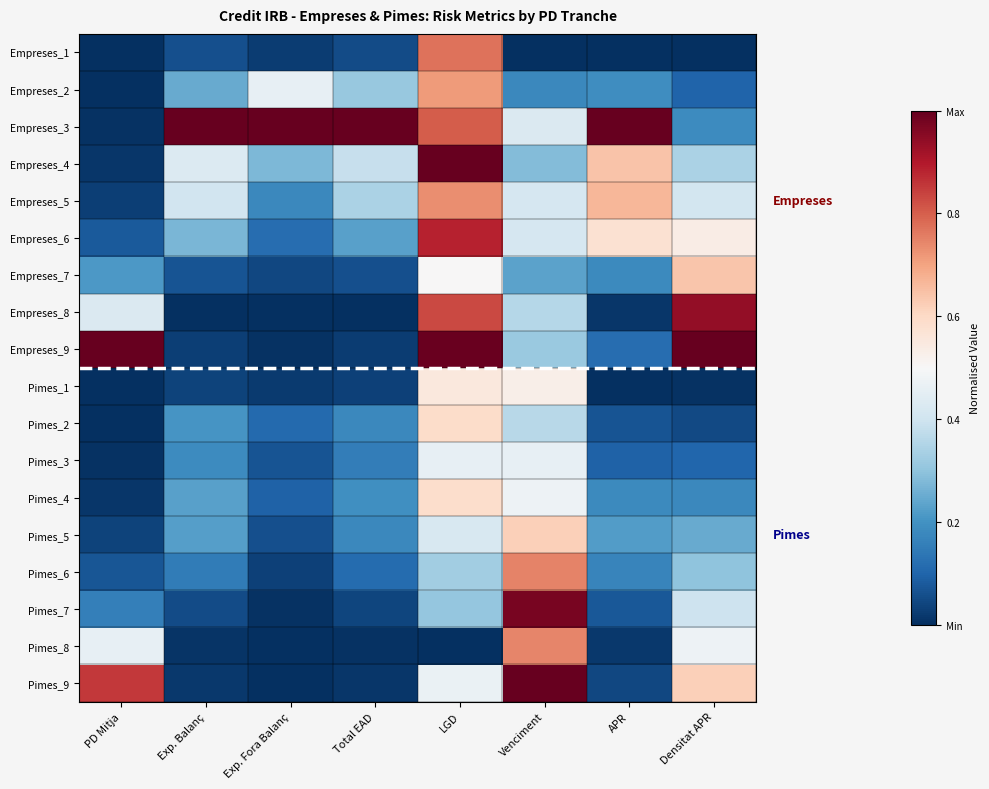

Reading right to left, list all the values displayed in this chart.

Empreses_1: Densitat APR=0.0	APR=0.0	Venciment=0.0	LGD=0.8	Total EAD=0.1	Exp. Fora Balanç=0.0	Exp. Balanç=0.1	PD Mitja=0.0
Empreses_2: Densitat APR=0.1	APR=0.2	Venciment=0.2	LGD=0.7	Total EAD=0.3	Exp. Fora Balanç=0.5	Exp. Balanç=0.2	PD Mitja=0.0
Empreses_3: Densitat APR=0.2	APR=1.0	Venciment=0.4	LGD=0.8	Total EAD=1.0	Exp. Fora Balanç=1.0	Exp. Balanç=1.0	PD Mitja=0.0
Empreses_4: Densitat APR=0.3	APR=0.6	Venciment=0.3	LGD=1.0	Total EAD=0.4	Exp. Fora Balanç=0.3	Exp. Balanç=0.4	PD Mitja=0.0
Empreses_5: Densitat APR=0.4	APR=0.7	Venciment=0.4	LGD=0.7	Total EAD=0.3	Exp. Fora Balanç=0.2	Exp. Balanç=0.4	PD Mitja=0.0
Empreses_6: Densitat APR=0.5	APR=0.6	Venciment=0.4	LGD=0.9	Total EAD=0.2	Exp. Fora Balanç=0.1	Exp. Balanç=0.3	PD Mitja=0.1
Empreses_7: Densitat APR=0.6	APR=0.2	Venciment=0.2	LGD=0.5	Total EAD=0.1	Exp. Fora Balanç=0.0	Exp. Balanç=0.1	PD Mitja=0.2
Empreses_8: Densitat APR=0.9	APR=0.0	Venciment=0.4	LGD=0.8	Total EAD=0.0	Exp. Fora Balanç=0.0	Exp. Balanç=0.0	PD Mitja=0.4
Empreses_9: Densitat APR=1.0	APR=0.1	Venciment=0.3	LGD=1.0	Total EAD=0.0	Exp. Fora Balanç=0.0	Exp. Balanç=0.0	PD Mitja=1.0
Pimes_1: Densitat APR=0.0	APR=0.0	Venciment=0.5	LGD=0.6	Total EAD=0.0	Exp. Fora Balanç=0.0	Exp. Balanç=0.0	PD Mitja=0.0
Pimes_2: Densitat APR=0.0	APR=0.1	Venciment=0.4	LGD=0.6	Total EAD=0.2	Exp. Fora Balanç=0.1	Exp. Balanç=0.2	PD Mitja=0.0
Pimes_3: Densitat APR=0.1	APR=0.1	Venciment=0.5	LGD=0.5	Total EAD=0.2	Exp. Fora Balanç=0.1	Exp. Balanç=0.2	PD Mitja=0.0
Pimes_4: Densitat APR=0.2	APR=0.2	Venciment=0.5	LGD=0.6	Total EAD=0.2	Exp. Fora Balanç=0.1	Exp. Balanç=0.2	PD Mitja=0.0
Pimes_5: Densitat APR=0.2	APR=0.2	Venciment=0.6	LGD=0.4	Total EAD=0.2	Exp. Fora Balanç=0.1	Exp. Balanç=0.2	PD Mitja=0.0
Pimes_6: Densitat APR=0.3	APR=0.2	Venciment=0.7	LGD=0.3	Total EAD=0.1	Exp. Fora Balanç=0.0	Exp. Balanç=0.1	PD Mitja=0.1
Pimes_7: Densitat APR=0.4	APR=0.1	Venciment=1.0	LGD=0.3	Total EAD=0.0	Exp. Fora Balanç=0.0	Exp. Balanç=0.1	PD Mitja=0.2
Pimes_8: Densitat APR=0.5	APR=0.0	Venciment=0.7	LGD=0.0	Total EAD=0.0	Exp. Fora Balanç=0.0	Exp. Balanç=0.0	PD Mitja=0.5
Pimes_9: Densitat APR=0.6	APR=0.0	Venciment=1.0	LGD=0.5	Total EAD=0.0	Exp. Fora Balanç=0.0	Exp. Balanç=0.0	PD Mitja=0.9